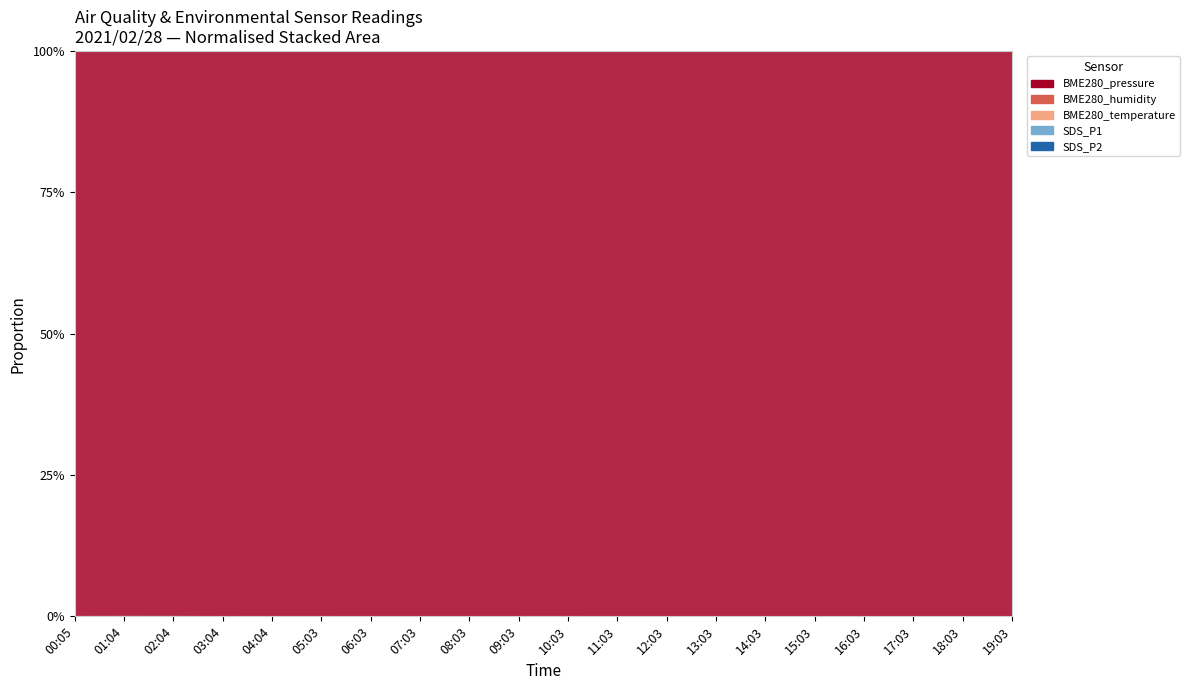

Is the value of BME280_temperature at 05:03 greater than the value of BME280_humidity at 00:05?

No